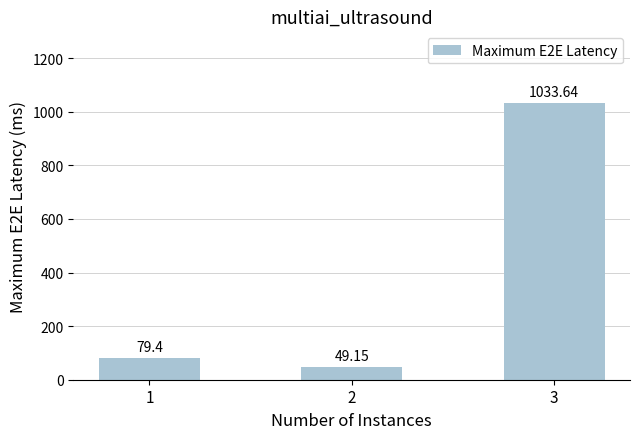

How many values exceed 79?

2